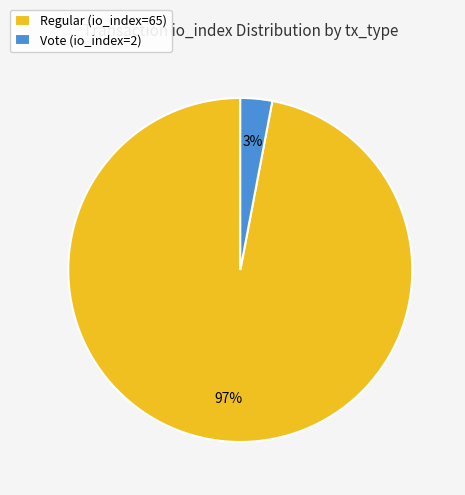

To the nearest percent, what portion does Regular (io_index=65) represent?

97%